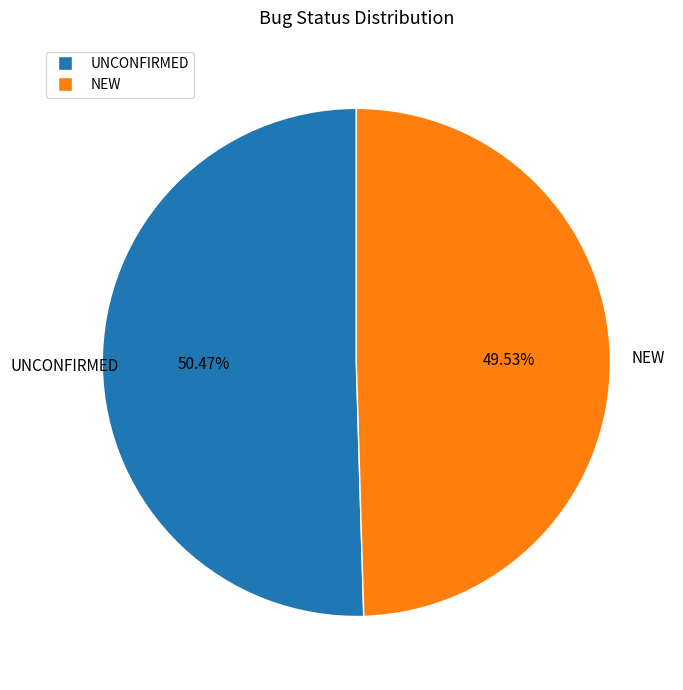

Count the number of slices in the pie.

2